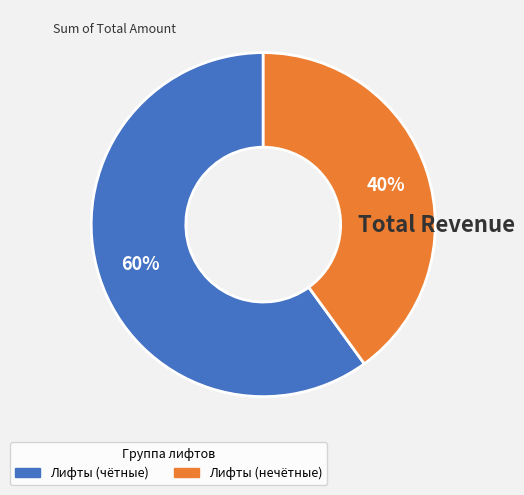

To the nearest percent, what is the difference between the largest and smallest slice percentages?

20%